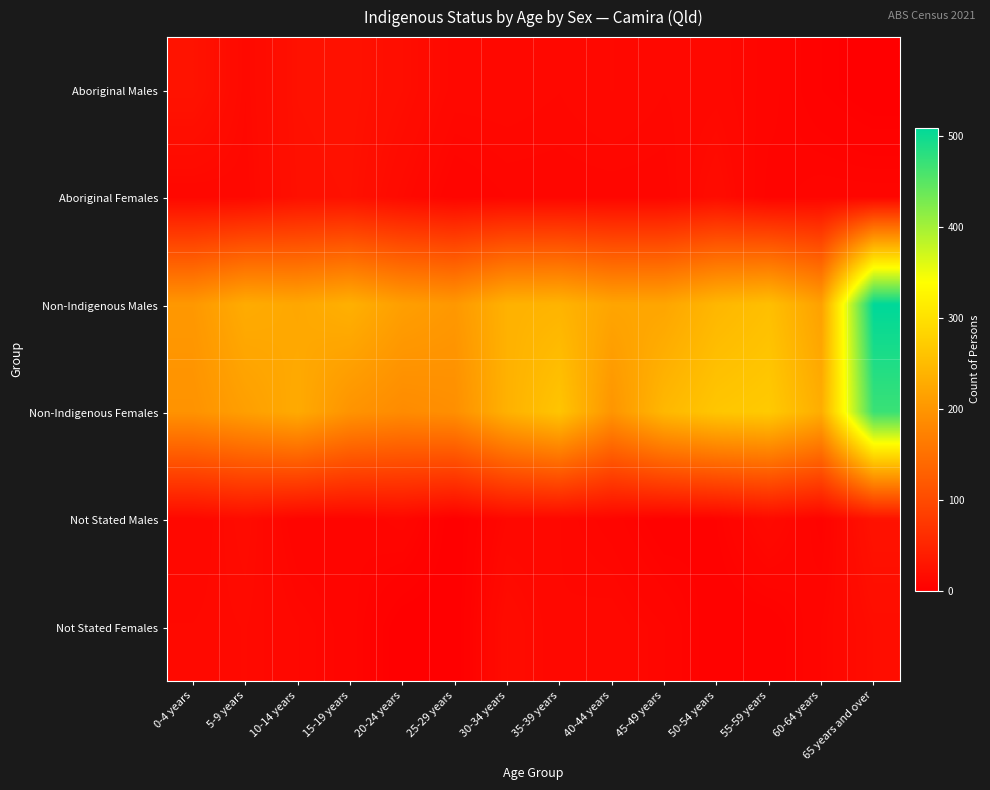

Reading right to left, transcribe all the data shown in this chart.

Aboriginal Males: 65 years and over=0	60-64 years=3	55-59 years=8	50-54 years=12	45-49 years=11	40-44 years=13	35-39 years=11	30-34 years=12	25-29 years=12	20-24 years=19	15-19 years=24	10-14 years=23	5-9 years=13	0-4 years=26
Aboriginal Females: 65 years and over=8	60-64 years=8	55-59 years=6	50-54 years=17	45-49 years=9	40-44 years=9	35-39 years=9	30-34 years=9	25-29 years=7	20-24 years=14	15-19 years=23	10-14 years=22	5-9 years=12	0-4 years=11
Non-Indigenous Males: 65 years and over=509	60-64 years=215	55-59 years=255	50-54 years=244	45-49 years=221	40-44 years=220	35-39 years=240	30-34 years=237	25-29 years=203	20-24 years=212	15-19 years=235	10-14 years=223	5-9 years=229	0-4 years=203
Non-Indigenous Females: 65 years and over=470	60-64 years=231	55-59 years=269	50-54 years=264	45-49 years=245	40-44 years=199	35-39 years=262	30-34 years=236	25-29 years=191	20-24 years=186	15-19 years=197	10-14 years=227	5-9 years=212	0-4 years=196
Not Stated Males: 65 years and over=25	60-64 years=5	55-59 years=14	50-54 years=5	45-49 years=3	40-44 years=8	35-39 years=11	30-34 years=11	25-29 years=0	20-24 years=10	15-19 years=7	10-14 years=7	5-9 years=16	0-4 years=11
Not Stated Females: 65 years and over=18	60-64 years=9	55-59 years=3	50-54 years=3	45-49 years=9	40-44 years=12	35-39 years=11	30-34 years=17	25-29 years=0	20-24 years=0	15-19 years=8	10-14 years=11	5-9 years=14	0-4 years=13